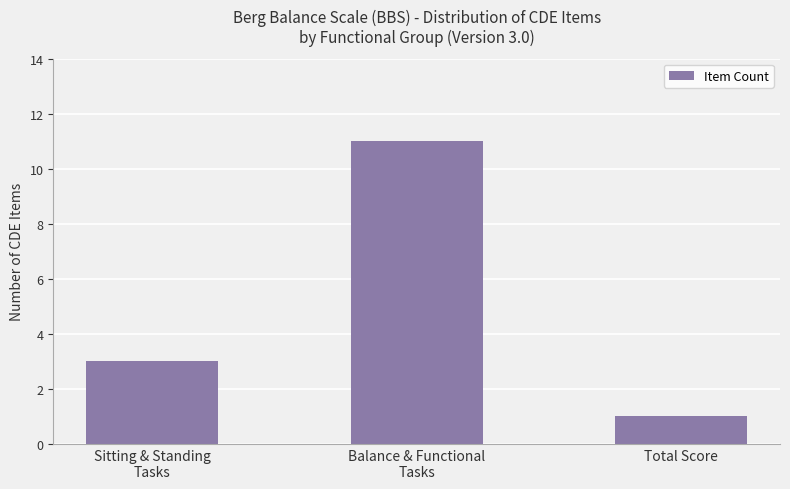

The value at Total Score is 0. True or false?

False